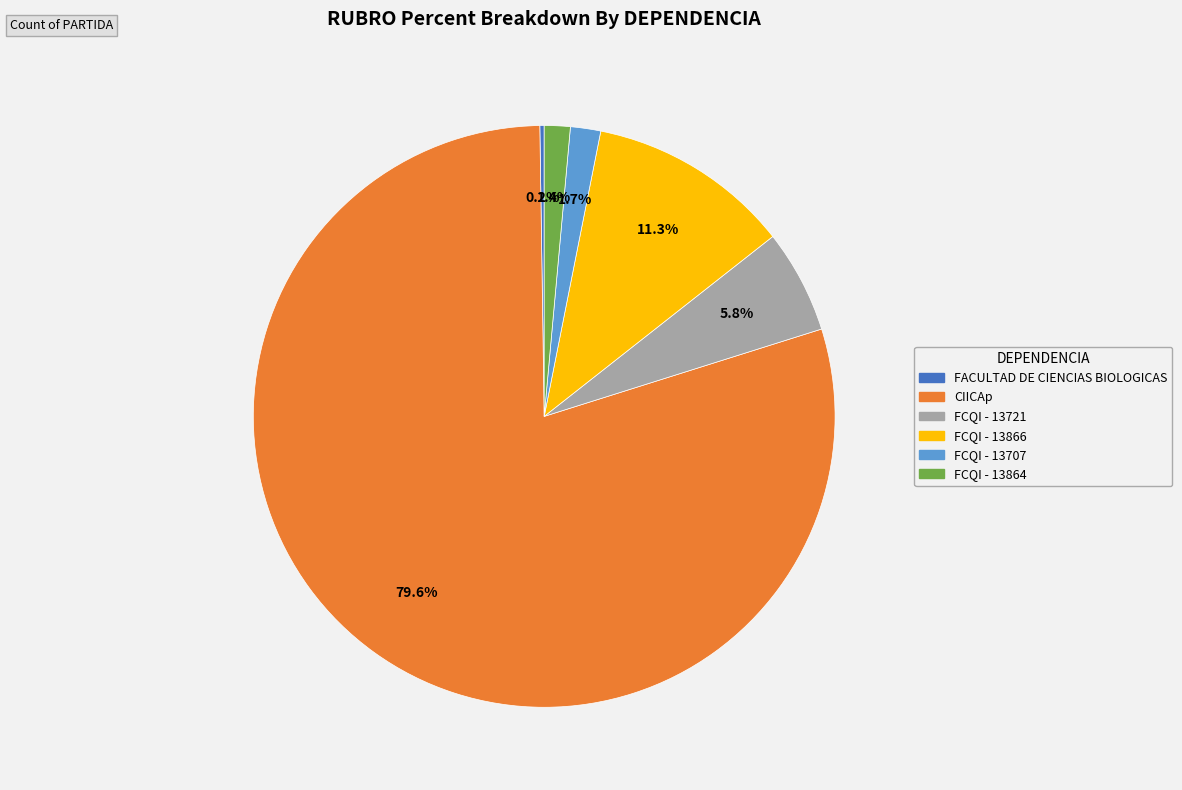

Is there any slice that represents more than half of the pie?

Yes